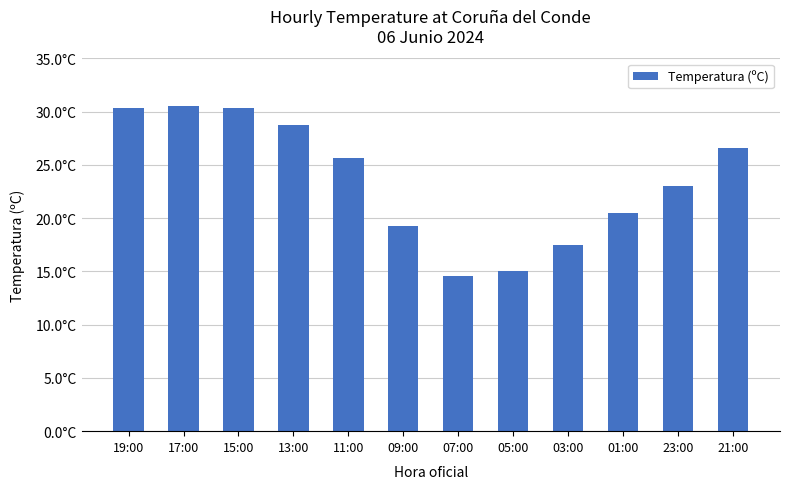

Reading left to right, list all the values displayed in this chart.

19:00=30.3	17:00=30.5	15:00=30.3	13:00=28.7	11:00=25.6	09:00=19.3	07:00=14.6	05:00=15.0	03:00=17.5	01:00=20.5	23:00=23.0	21:00=26.6